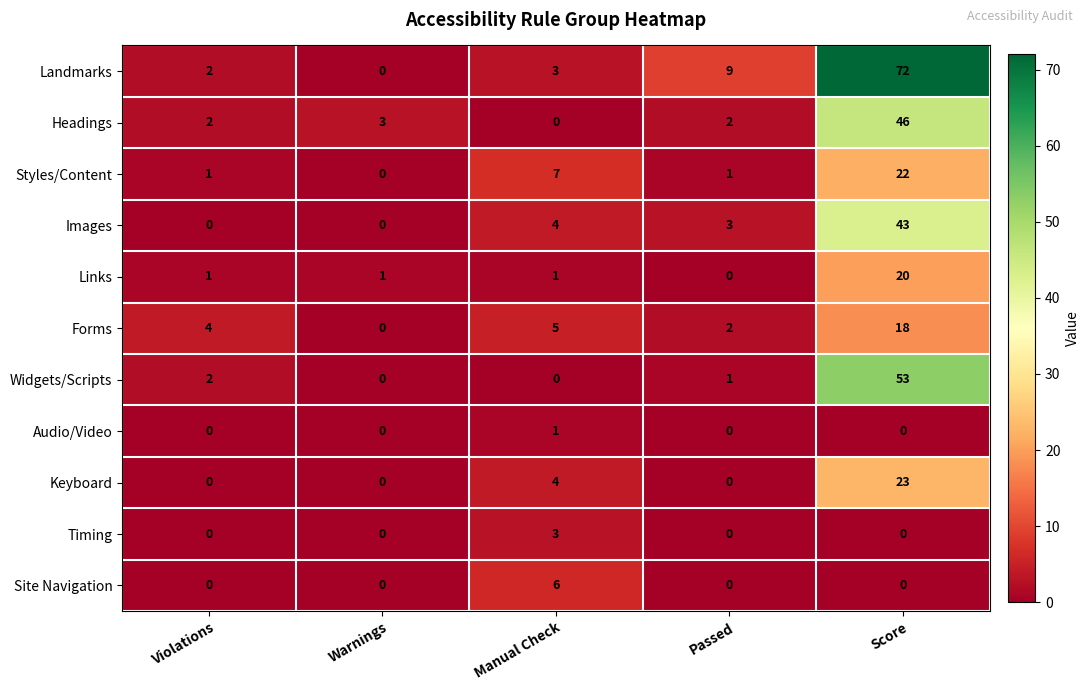

How many values in Landmarks are above zero?

4